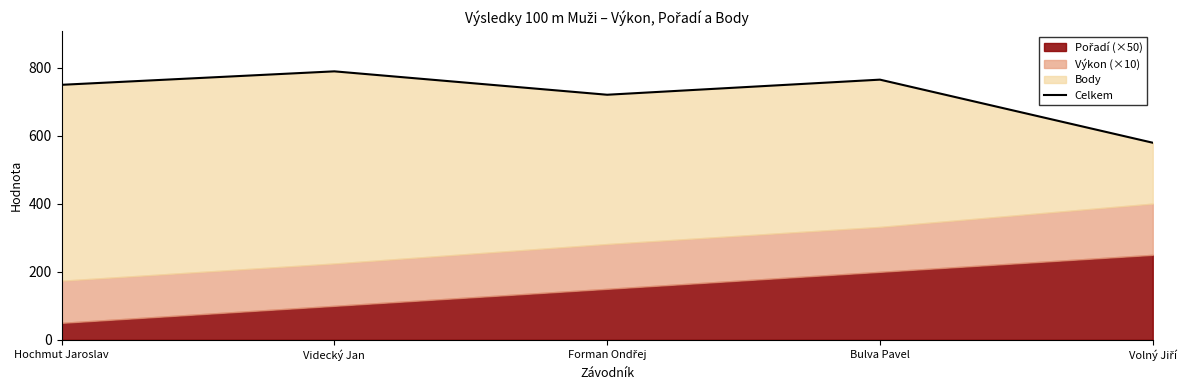

Between Volný Jiří and Bulva Pavel, which is larger?

Bulva Pavel